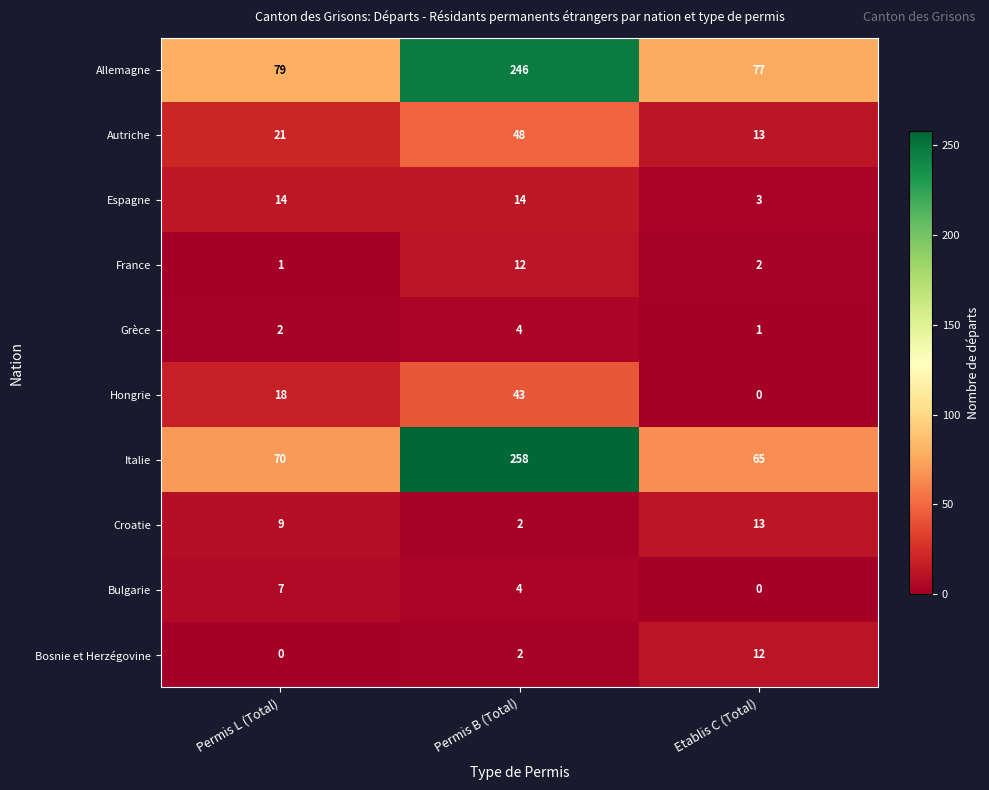

True or false: Hongrie has a value of 43 at Permis B (Total).

True